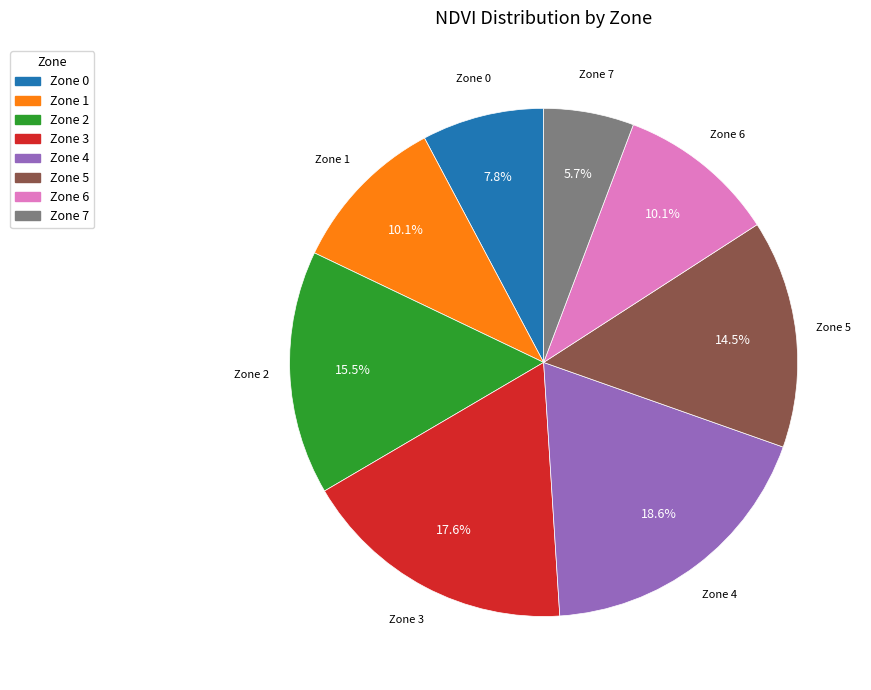

What portion of the pie excludes Zone 7?

94.3%